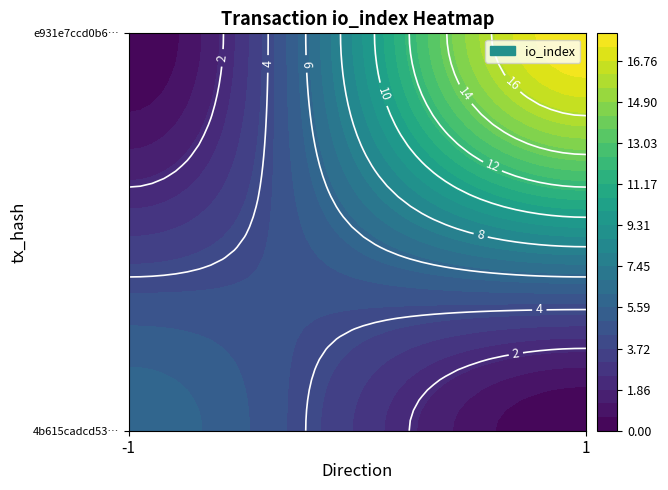

List the labels in order of 4b615cadcd53a13e9eb87683630e3bc8d61377a value, smallest first.

direction, io_index